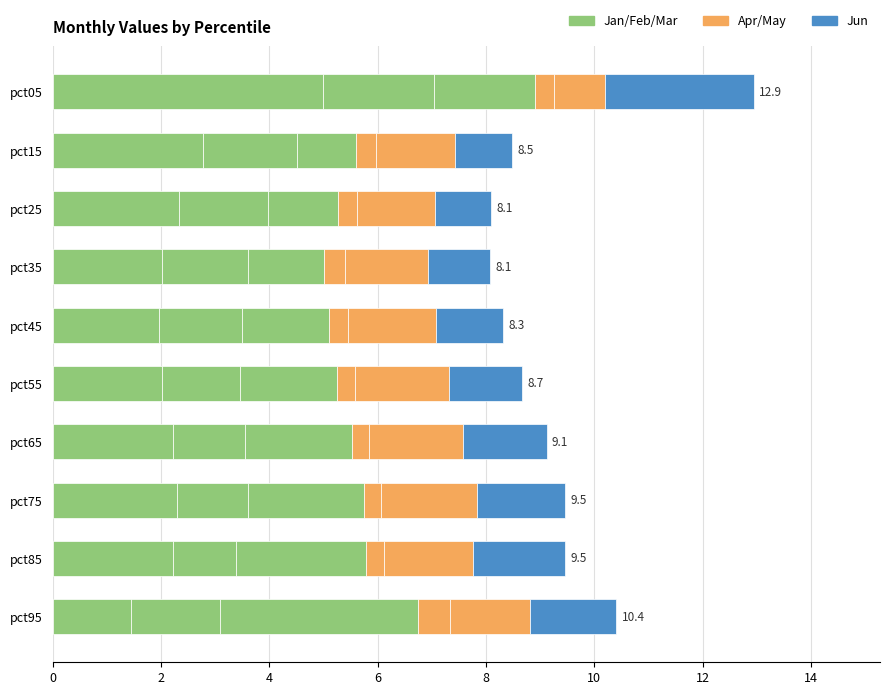

What is the value of the Jan bar at the 3rd from the left?

2.3